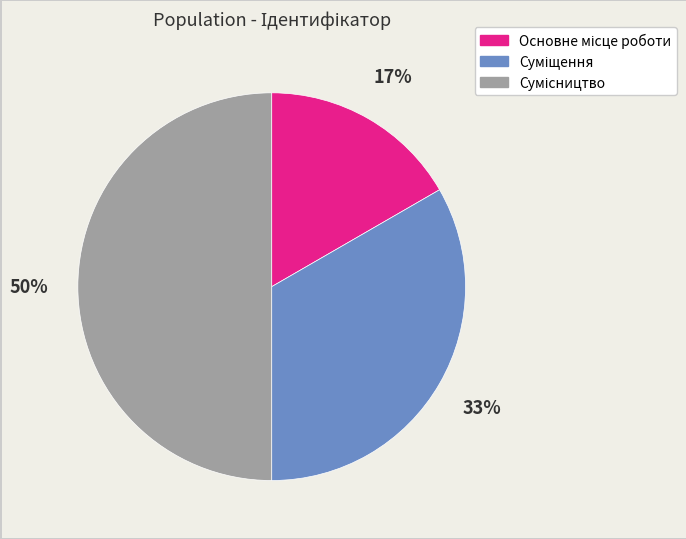

To the nearest percent, what is the difference between the largest and smallest slice percentages?

33%